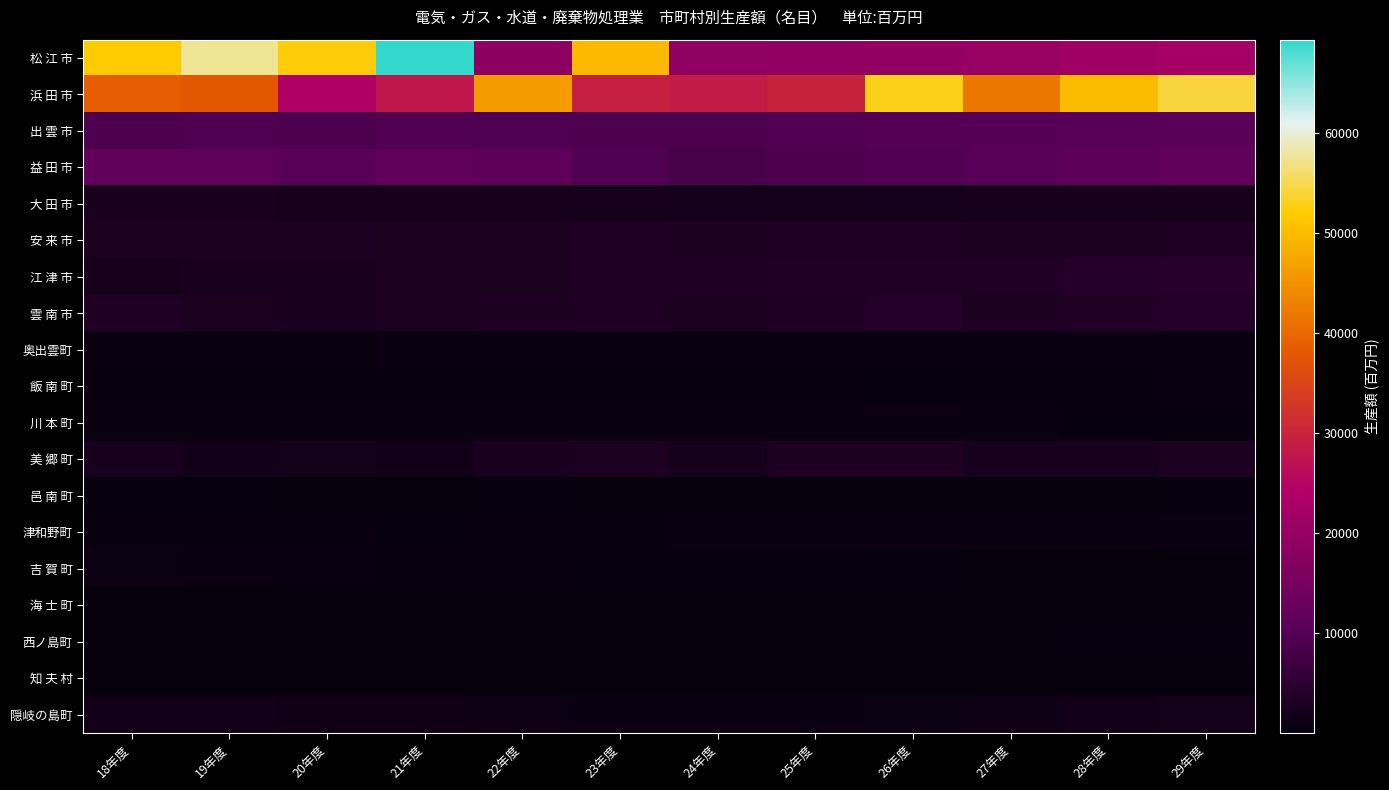

Between 25年度 and 28年度, which is larger?

28年度